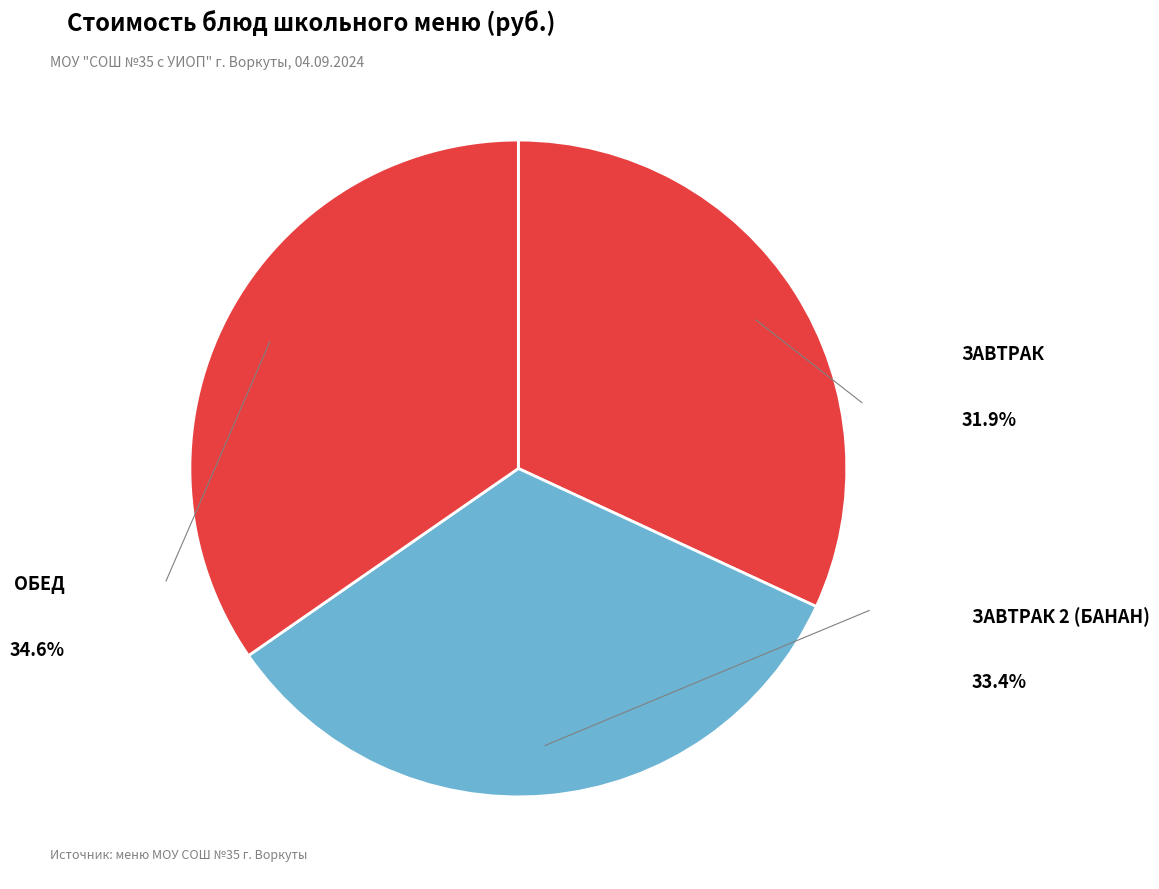

How many slices are in this pie chart?

3